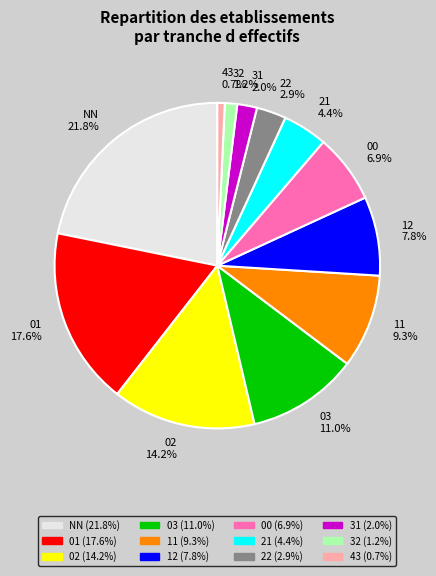

Which category has the biggest portion of the pie?

NN